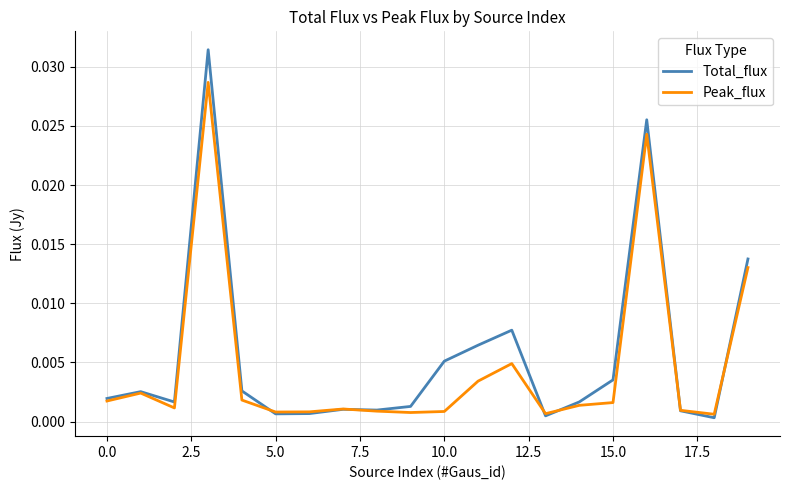

Rank the series by their maximum value, from lowest to highest.

Peak_flux, Total_flux